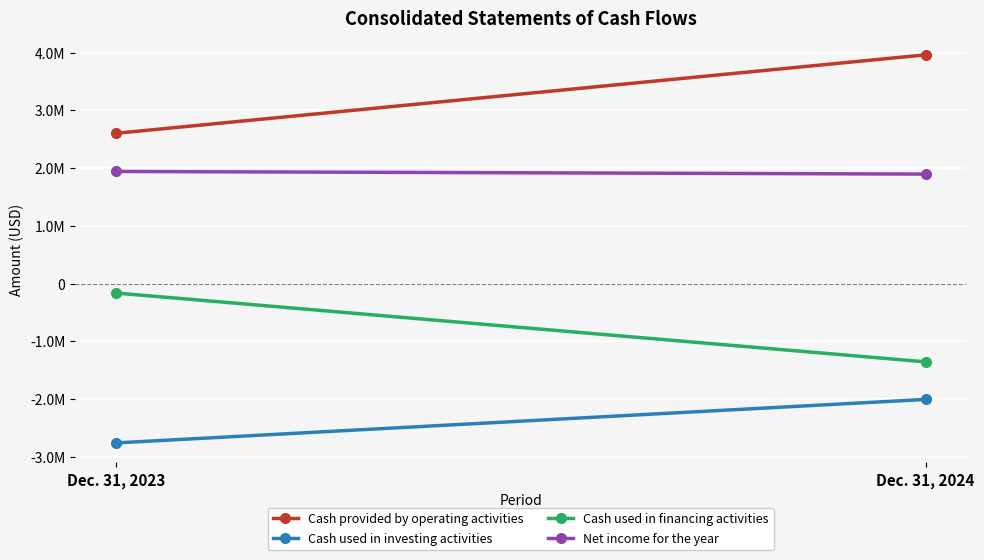

At how many categories does at least one series exceed 1535006?

2